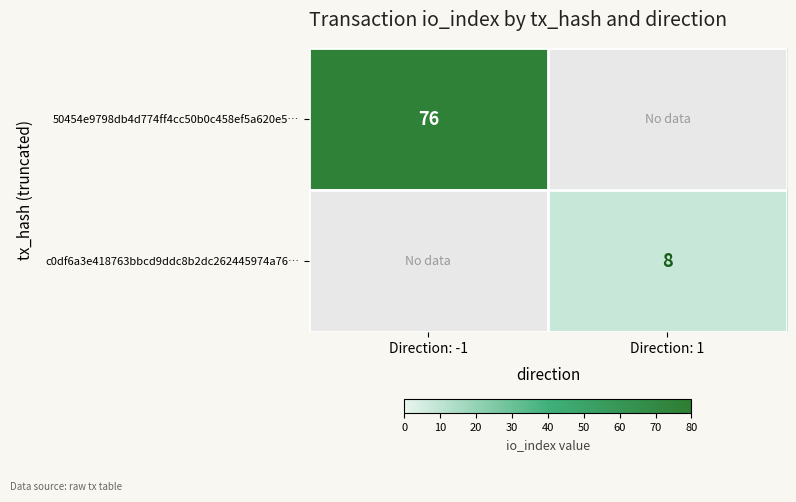

Is it true that 50454e9798db4d774ff4cc50b0c458ef5a620e5… equals 103 at Direction: -1?

False